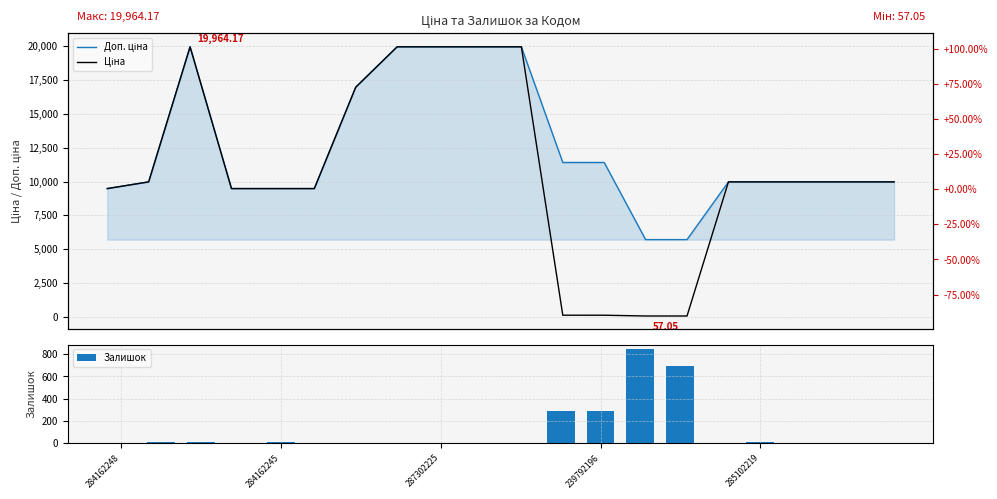

How many groups of bars are there?

20